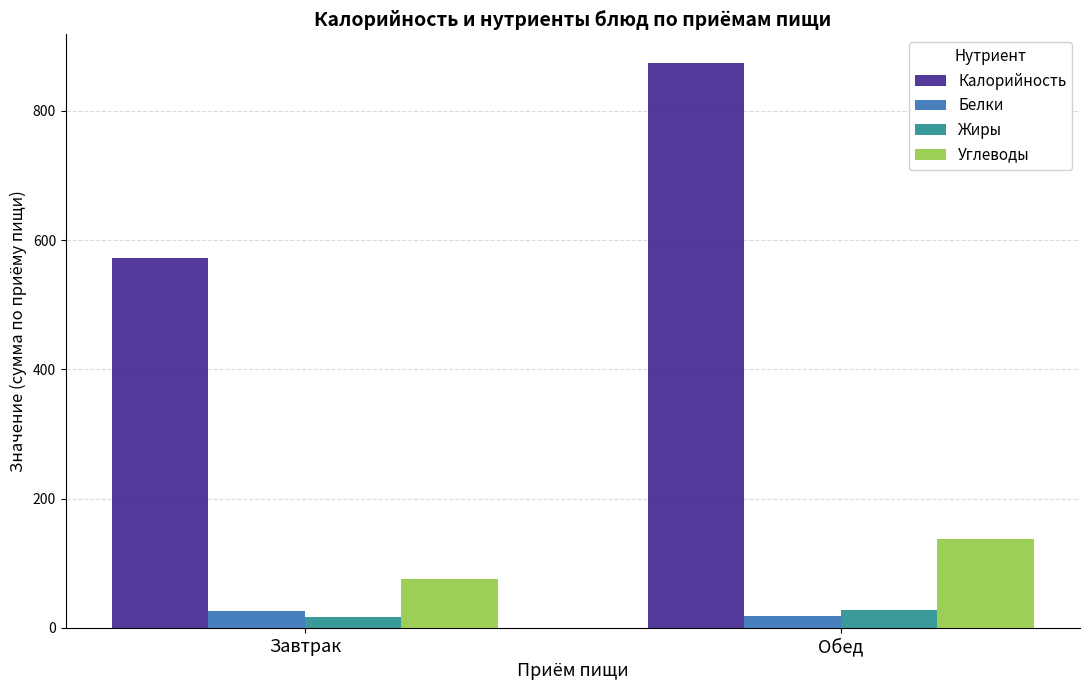

What is the label of the 2nd bar from the right?

Завтрак